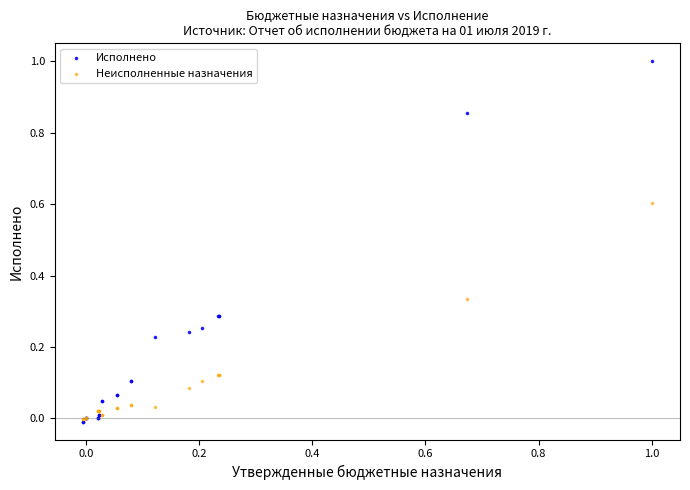

What are all the series names shown in the legend?

Исполнено, Неисполненные назначения